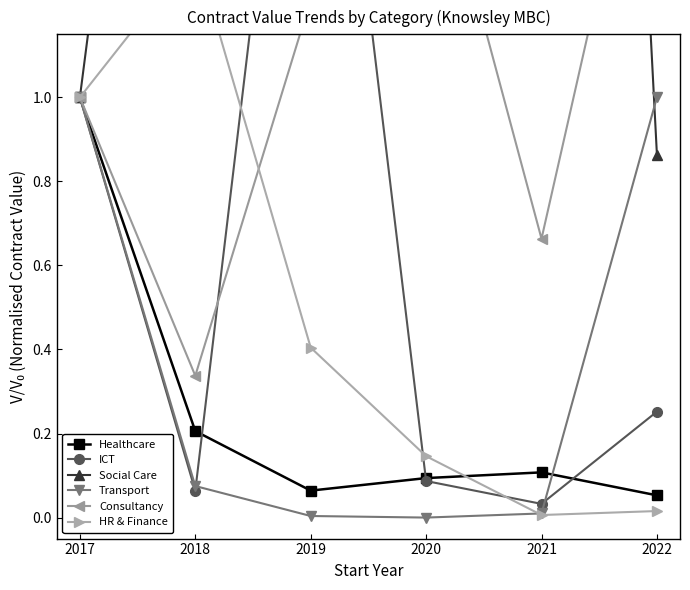

What is the average value of the Social Care series?

3.7